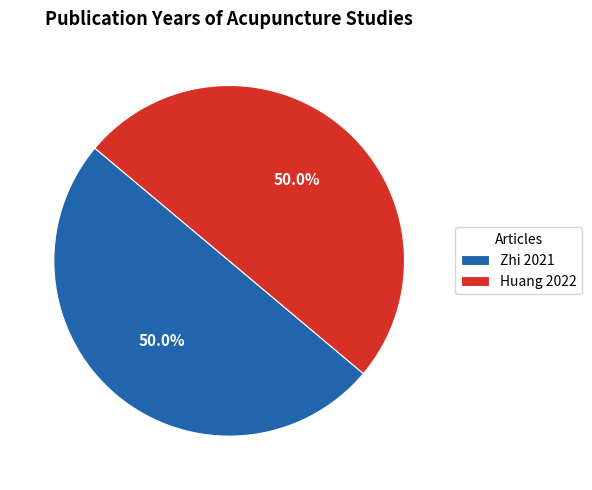

What is the ratio of the value at Zhi 2021 to the value at Huang 2022?

1.0